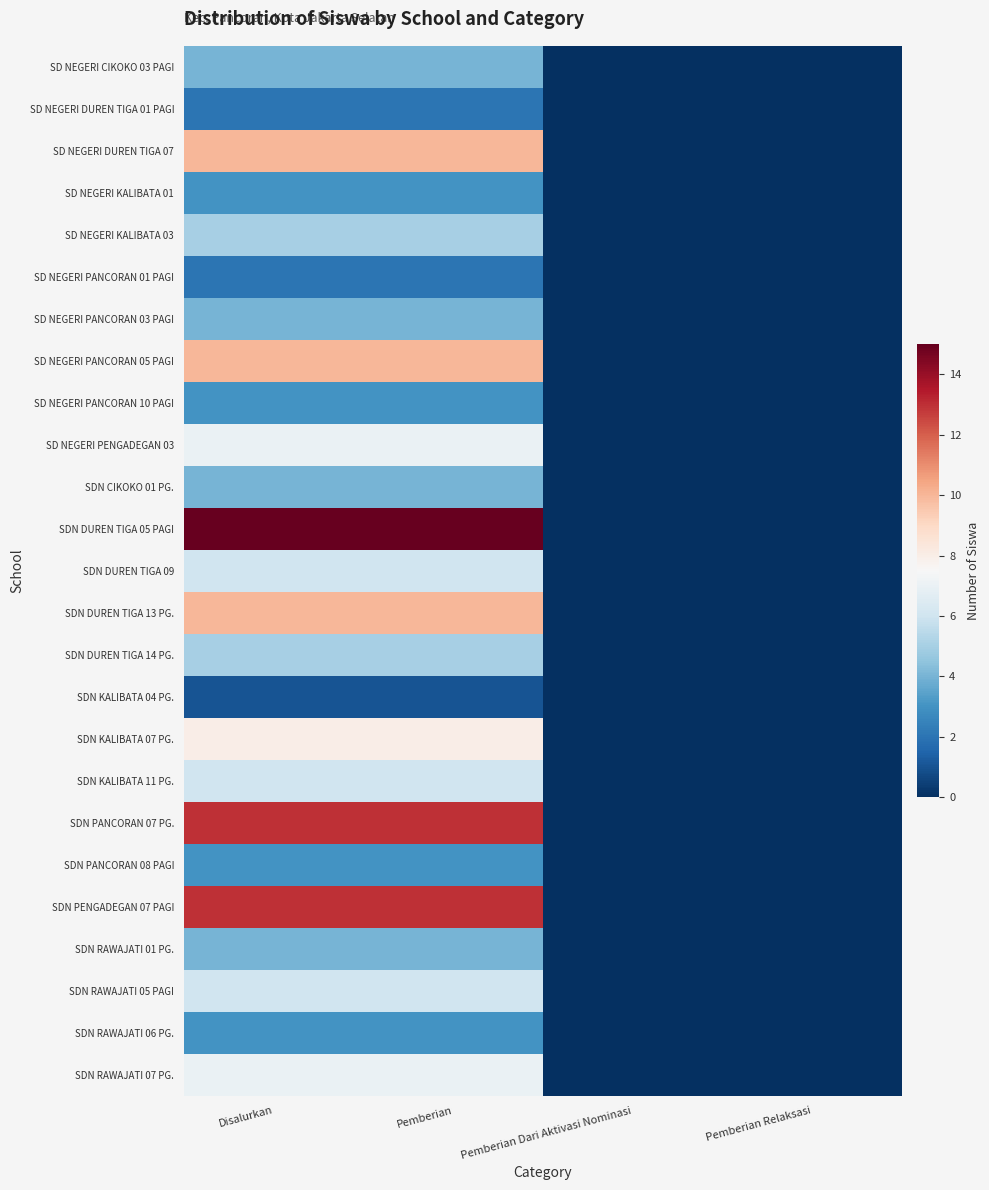

What is the maximum value shown in the chart?

15